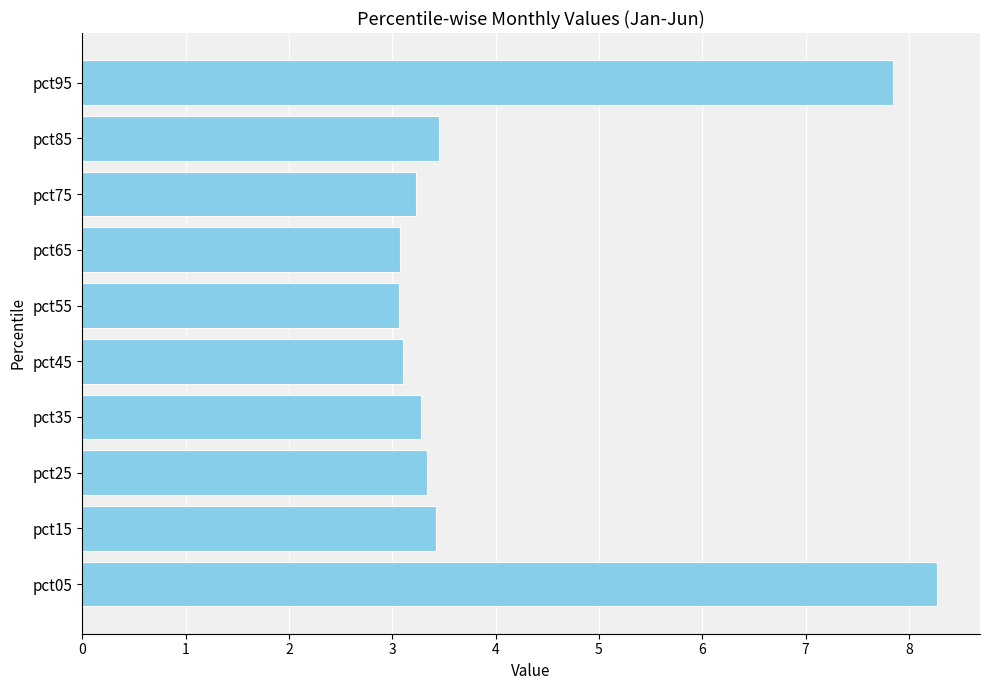

Read the value at pct75.

3.2